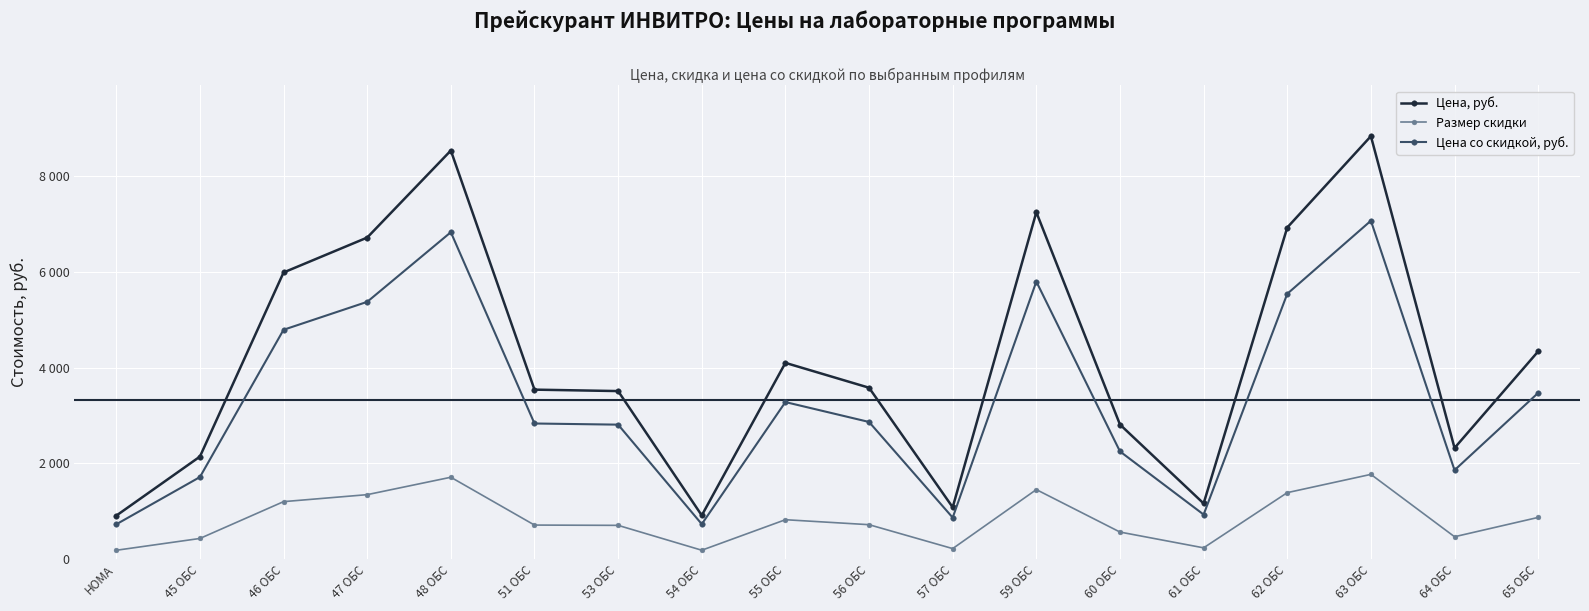

Reading left to right, extract all data points from this chart.

Цена, руб.: HOMA=905	45 ОБС=2140	46 ОБС=5990	47 ОБС=6720	48 ОБС=8540	51 ОБС=3540	53 ОБС=3510	54 ОБС=910	55 ОБС=4100	56 ОБС=3580	57 ОБС=1080	59 ОБС=7250	60 ОБС=2810	61 ОБС=1160	62 ОБС=6930	63 ОБС=8840	64 ОБС=2320	65 ОБС=4340
Размер скидки: HOMA=181	45 ОБС=428	46 ОБС=1198	47 ОБС=1344	48 ОБС=1708	51 ОБС=708	53 ОБС=702	54 ОБС=182	55 ОБС=820	56 ОБС=716	57 ОБС=216	59 ОБС=1450	60 ОБС=562	61 ОБС=232	62 ОБС=1386	63 ОБС=1768	64 ОБС=464	65 ОБС=868
Цена со скидкой, руб.: HOMA=724	45 ОБС=1712	46 ОБС=4792	47 ОБС=5376	48 ОБС=6832	51 ОБС=2832	53 ОБС=2808	54 ОБС=728	55 ОБС=3280	56 ОБС=2864	57 ОБС=864	59 ОБС=5800	60 ОБС=2248	61 ОБС=928	62 ОБС=5544	63 ОБС=7072	64 ОБС=1856	65 ОБС=3472